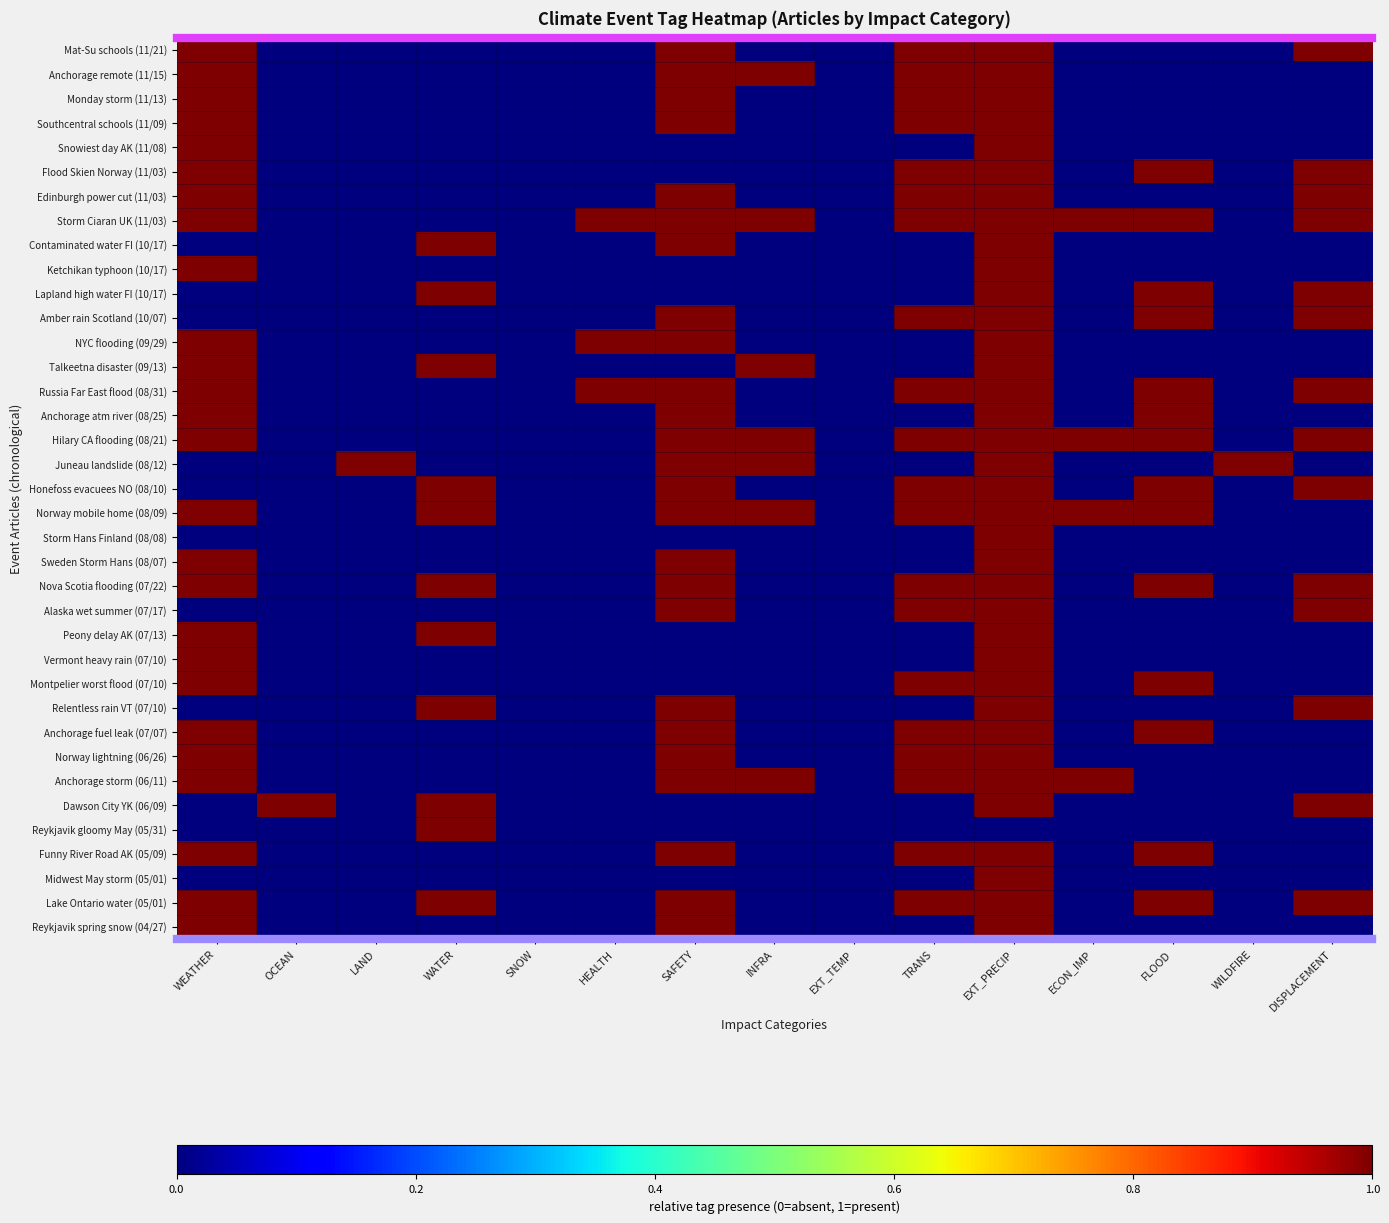

List the series in order of their peak value, lowest first.

Mat-Su schools (11/21), Anchorage remote (11/15), Monday storm (11/13), Southcentral schools (11/09), Snowiest day AK (11/08), Flood Skien Norway (11/03), Edinburgh power cut (11/03), Storm Ciaran UK (11/03), Contaminated water FI (10/17), Ketchikan typhoon (10/17), Lapland high water FI (10/17), Amber rain Scotland (10/07), NYC flooding (09/29), Talkeetna disaster (09/13), Russia Far East flood (08/31), Anchorage atm river (08/25), Hilary CA flooding (08/21), Juneau landslide (08/12), Honefoss evacuees NO (08/10), Norway mobile home (08/09), Storm Hans Finland (08/08), Sweden Storm Hans (08/07), Nova Scotia flooding (07/22), Alaska wet summer (07/17), Peony delay AK (07/13), Vermont heavy rain (07/10), Montpelier worst flood (07/10), Relentless rain VT (07/10), Anchorage fuel leak (07/07), Norway lightning (06/26), Anchorage storm (06/11), Dawson City YK (06/09), Reykjavik gloomy May (05/31), Funny River Road AK (05/09), Midwest May storm (05/01), Lake Ontario water (05/01), Reykjavik spring snow (04/27)